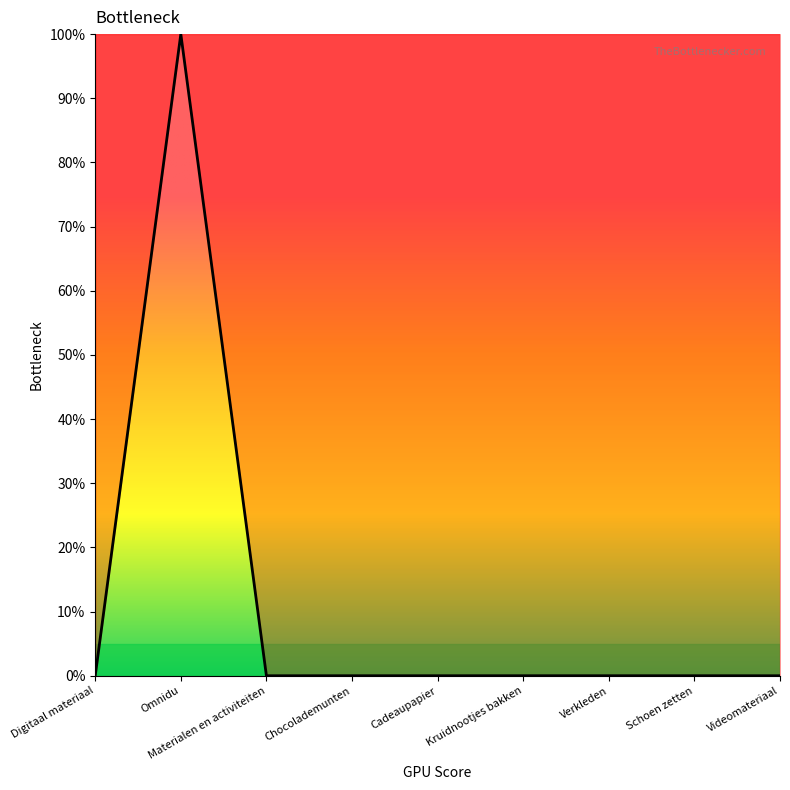

Does the chart display data point markers on the line(s)?

No